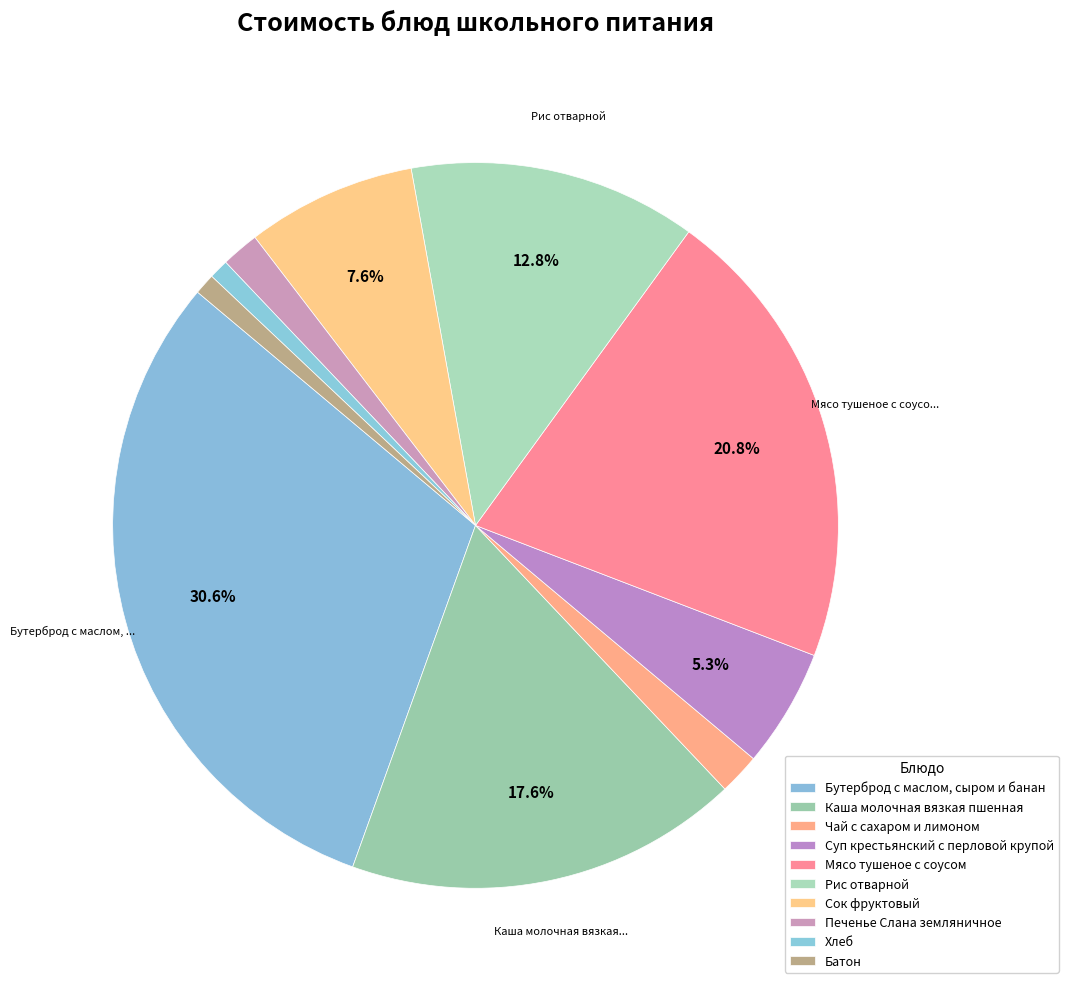

How many segments does this pie chart have?

10